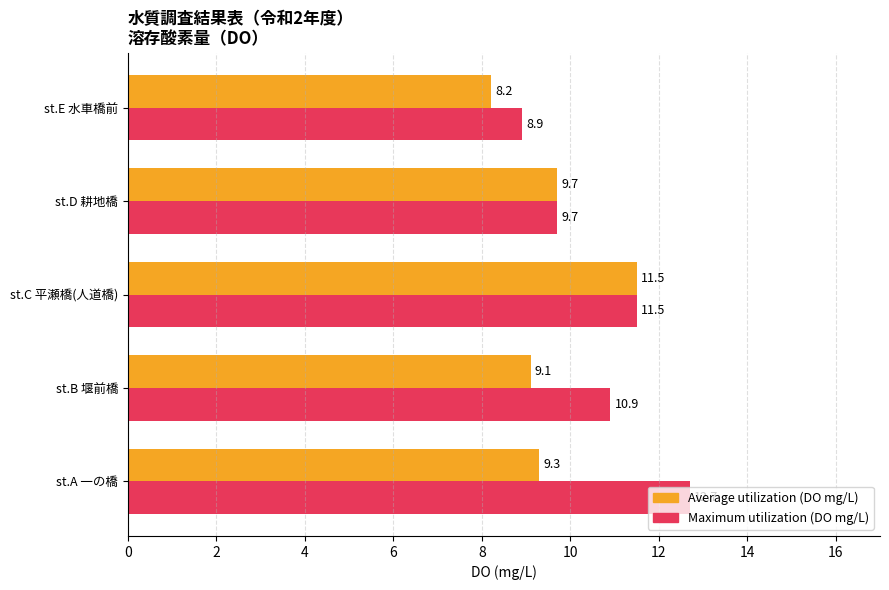

How many distinct data groups are displayed?

2